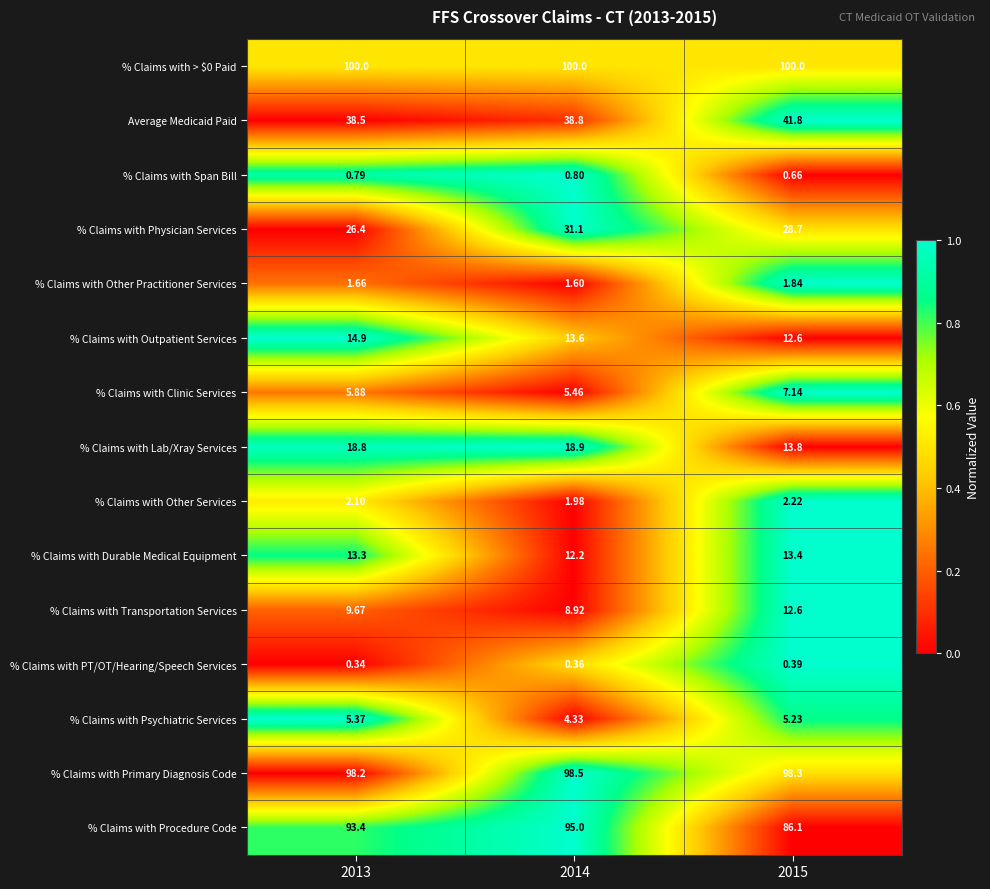

Is the value of % Claims with Other Practitioner Services at 2014 greater than the value of % Claims with Physician Services at 2013?

No